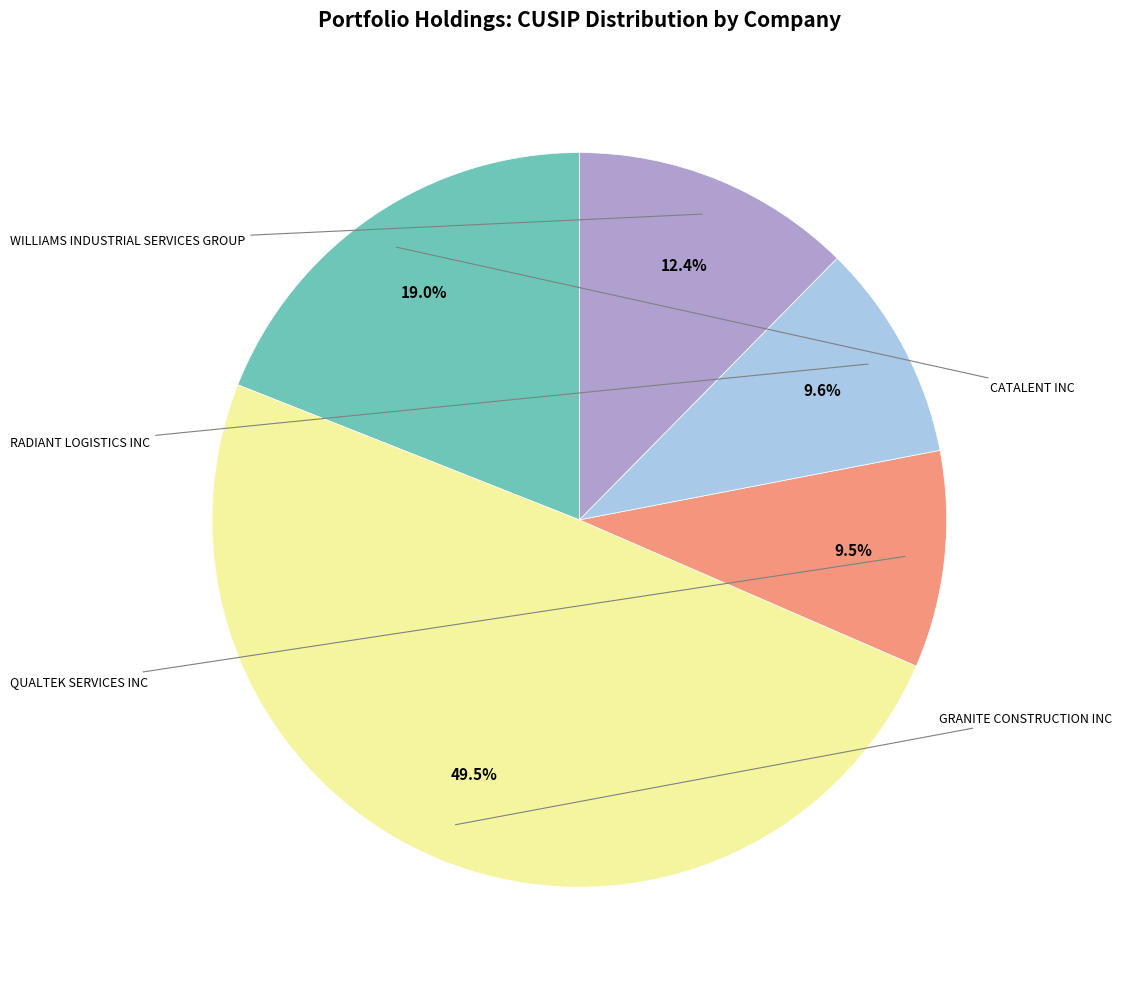

To the nearest percent, what is the average slice percentage?

20%